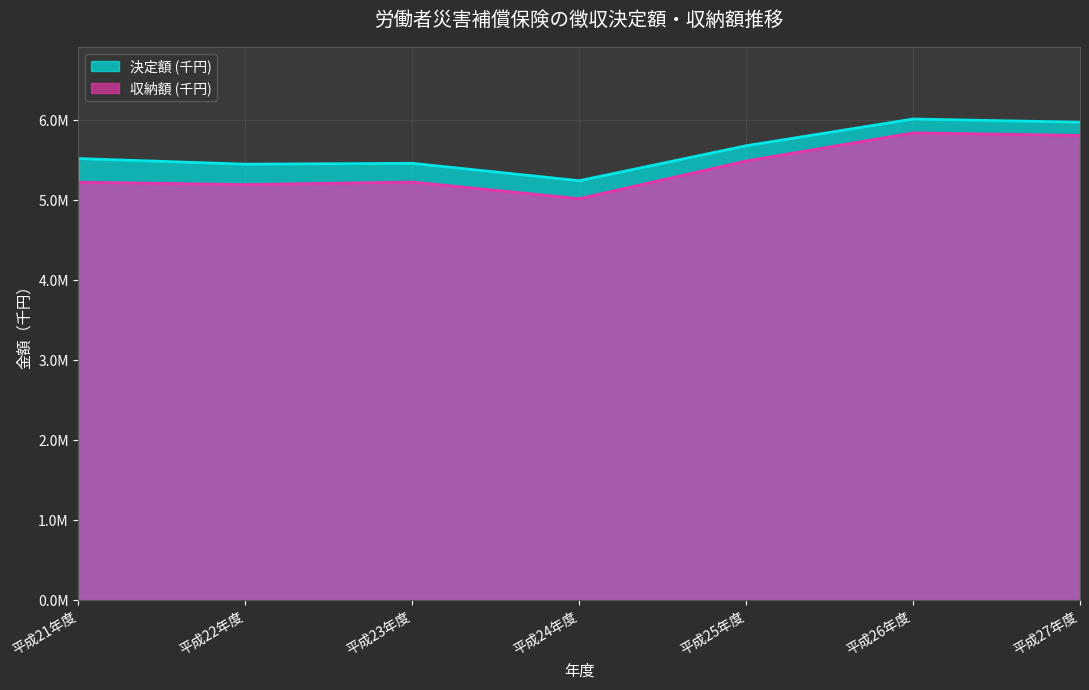

Where does the 決定額 (千円) series first go above 5522732?

平成25年度